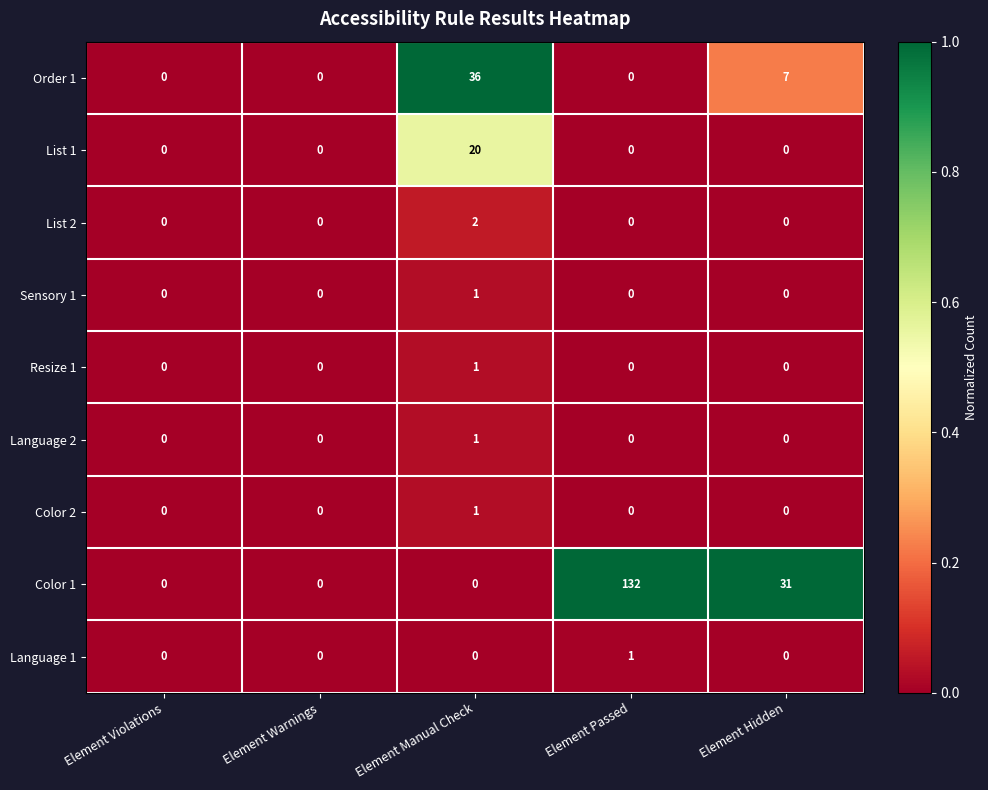

At which category is the sum across all series the highest?

Element Passed